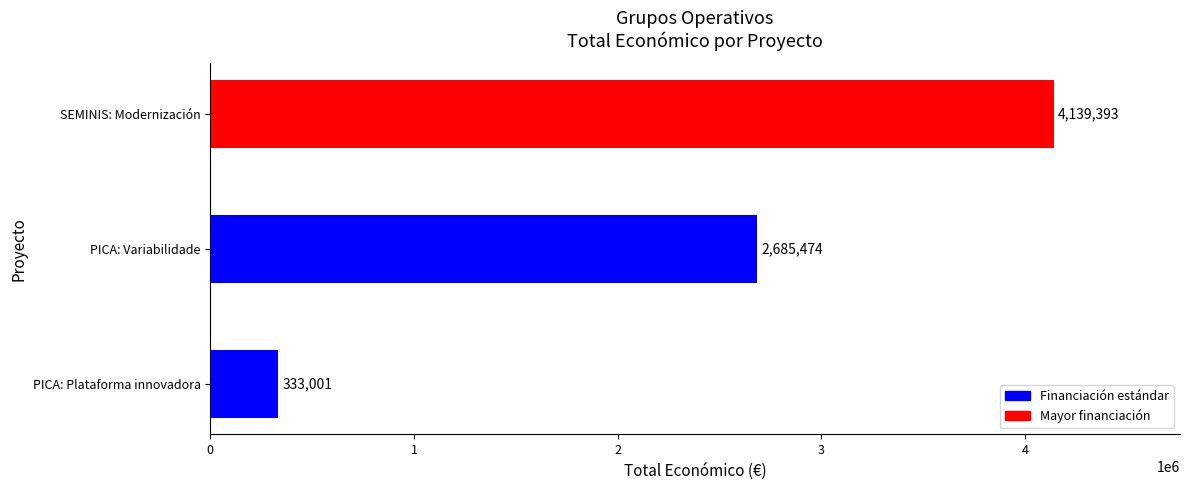

What is the sum of the values at SEMINIS: Modernización and PICA: Variabilidade?

6824867